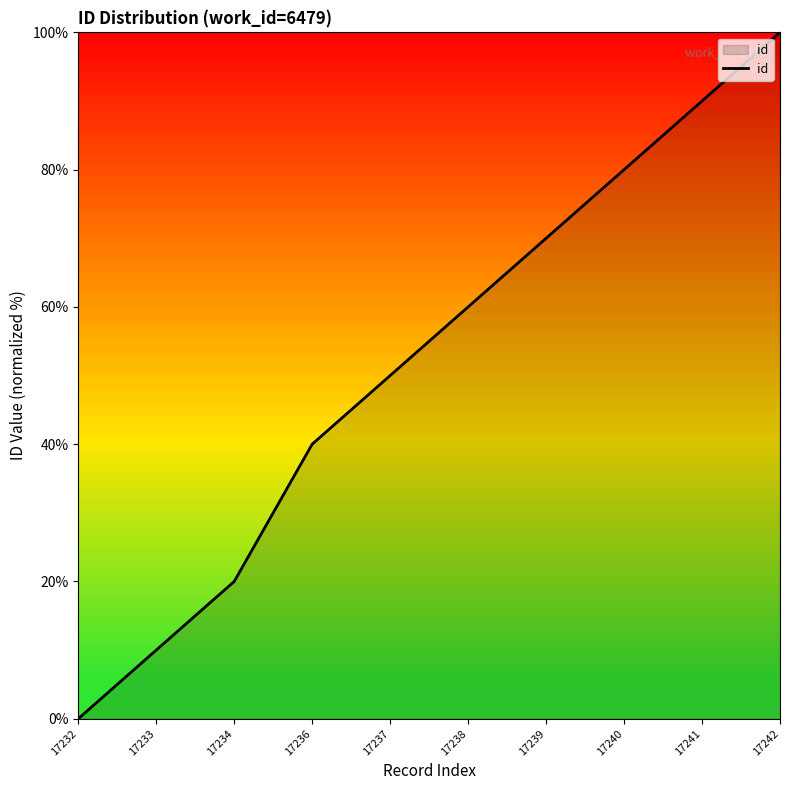

The value at 17237 is 71. True or false?

False